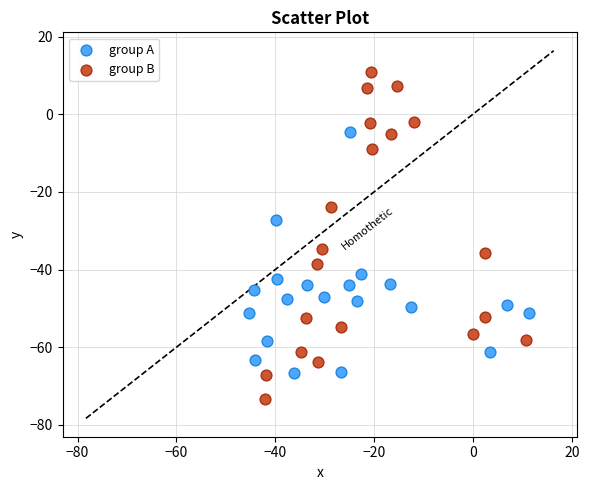

Which series reaches the minimum Y coordinate?

group B